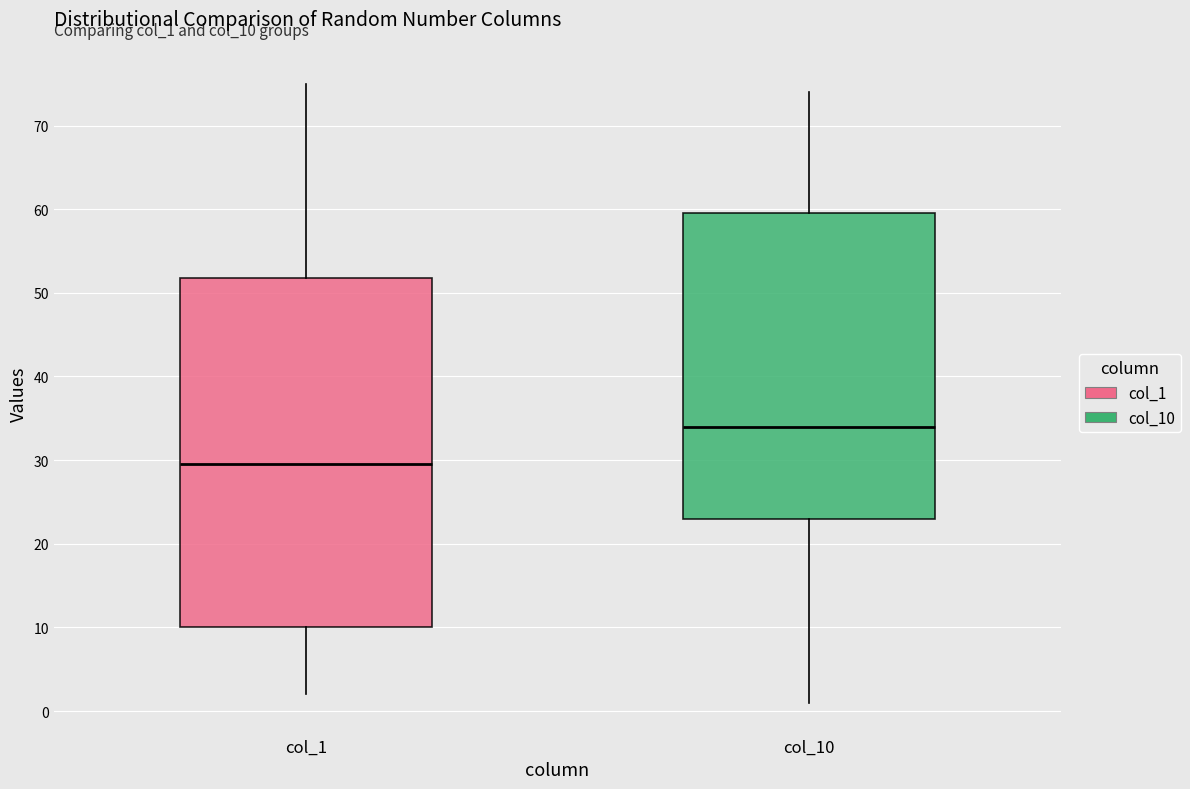

Comparing the boxes themselves (not the whiskers), which one is the tallest?

col_1